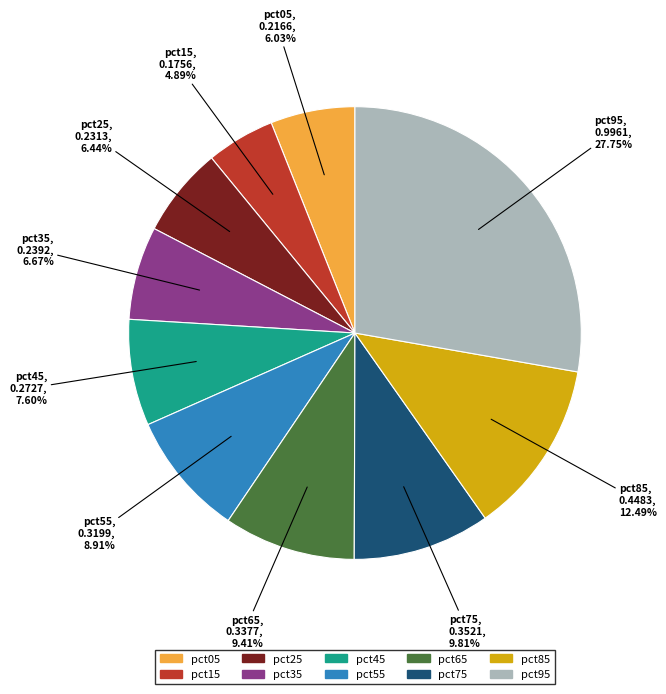

To the nearest percent, what portion does pct35 represent?

7%